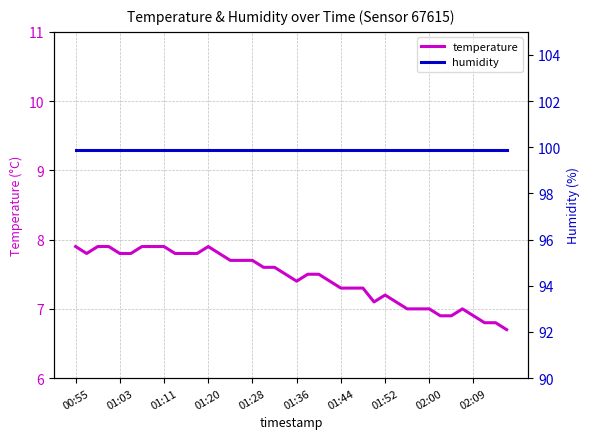

How many categories are shown in the chart?

40